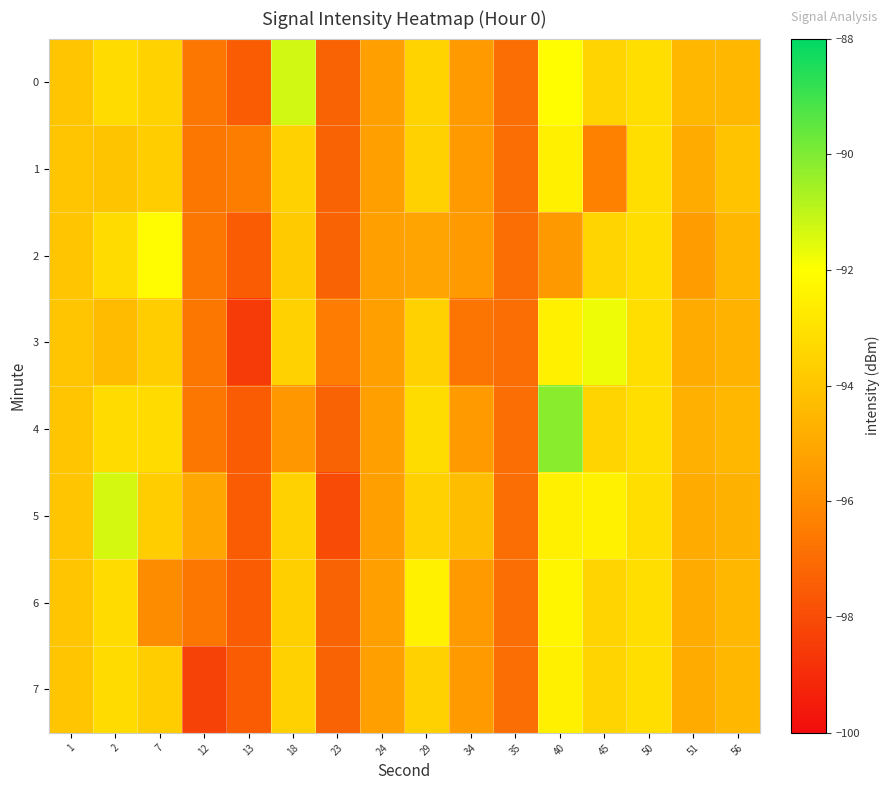

What is the total value across all series at 18?

-748.6